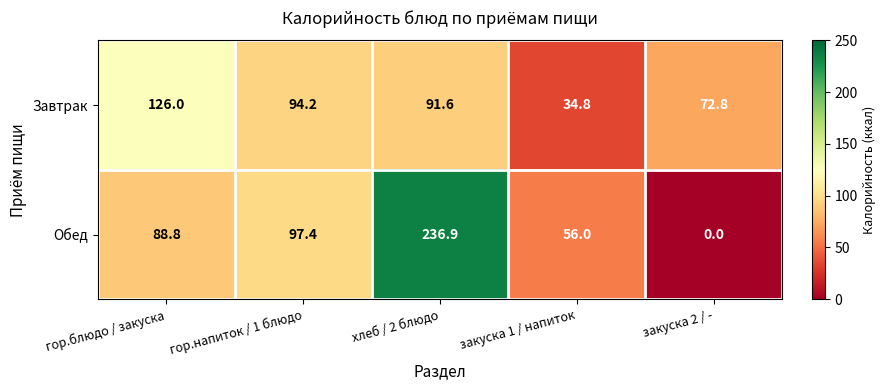

What is the sum of all Завтрак values?

419.4